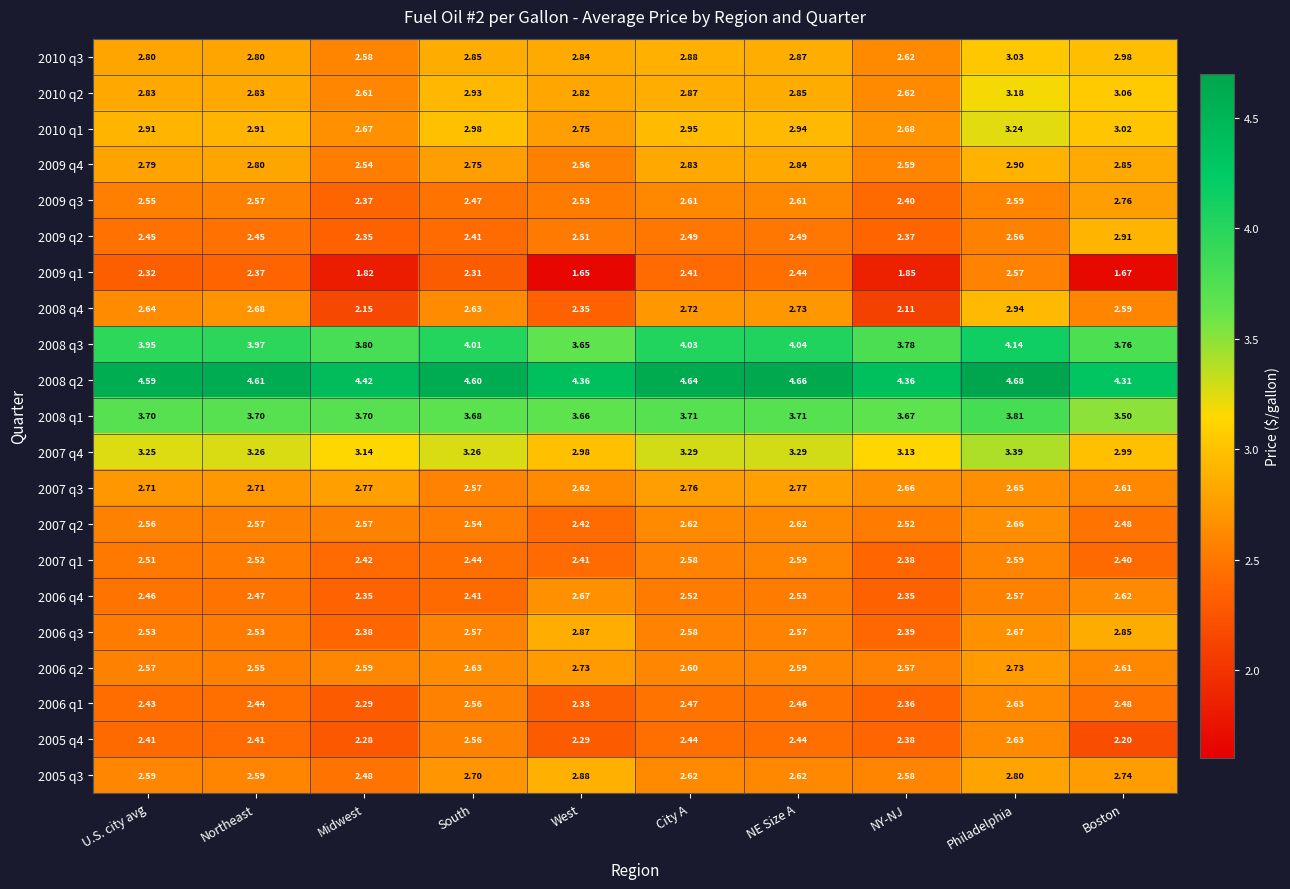

At which label is 2007 q4 closest to 3?

Boston